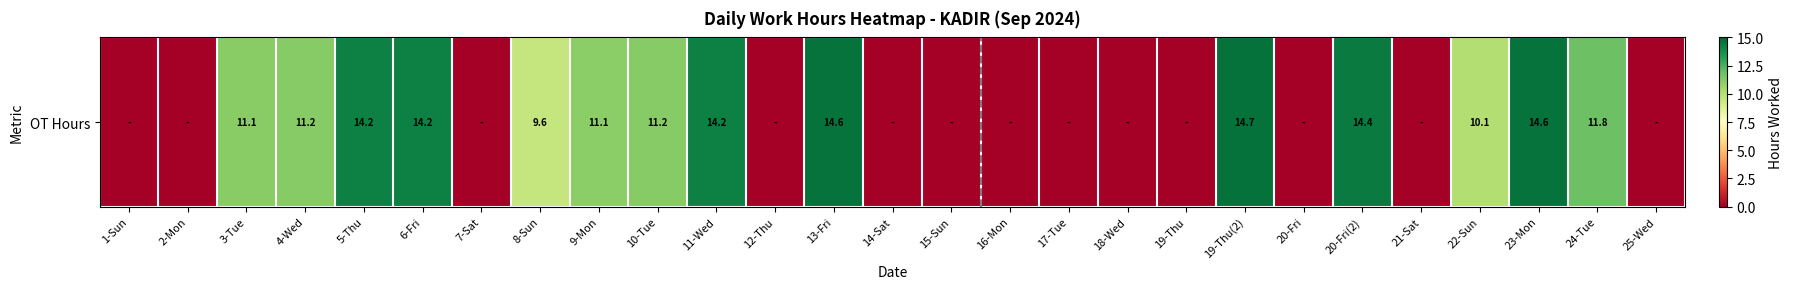

Where is the data nearest to the value 7?

8-Sun